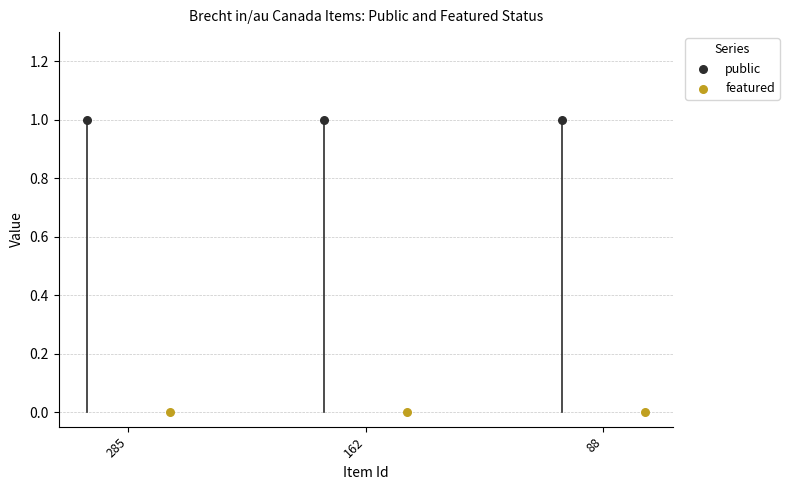

Which series reaches the maximum Y coordinate?

public